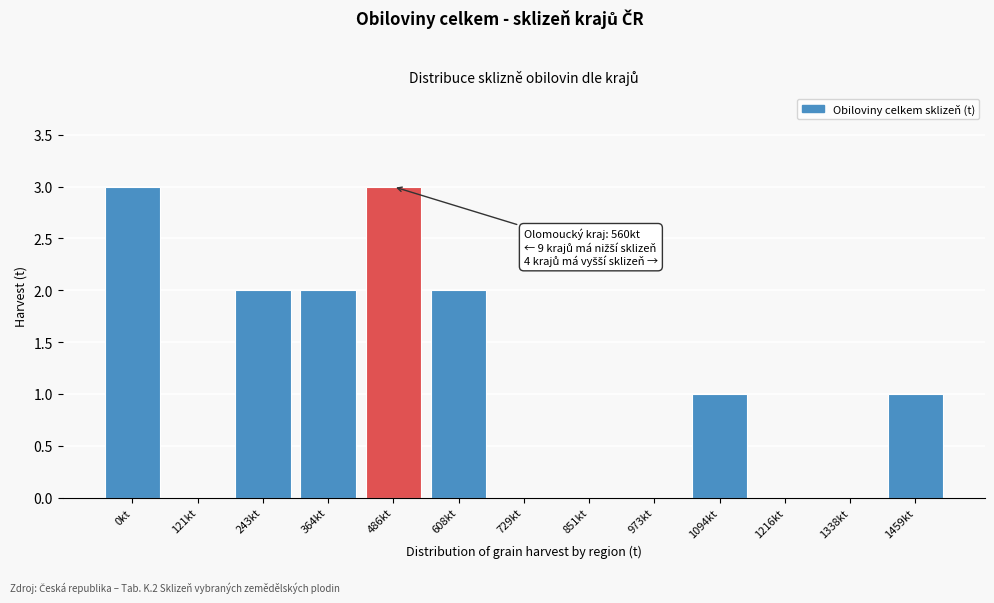

Reading left to right, transcribe all the data shown in this chart.

0kt=3	121kt=0	243kt=2	364kt=2	486kt=3	608kt=2	729kt=0	851kt=0	973kt=0	1094kt=1	1216kt=0	1338kt=0	1459kt=1